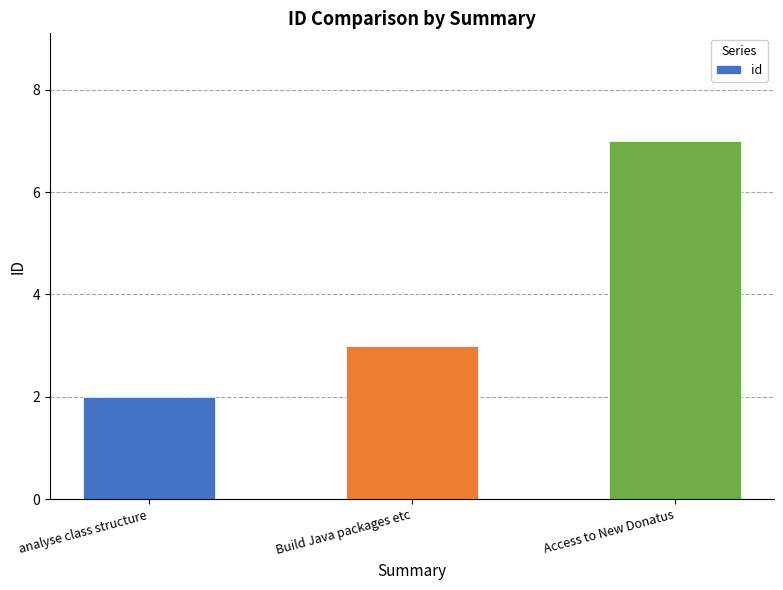

How many data points are less than 3?

1